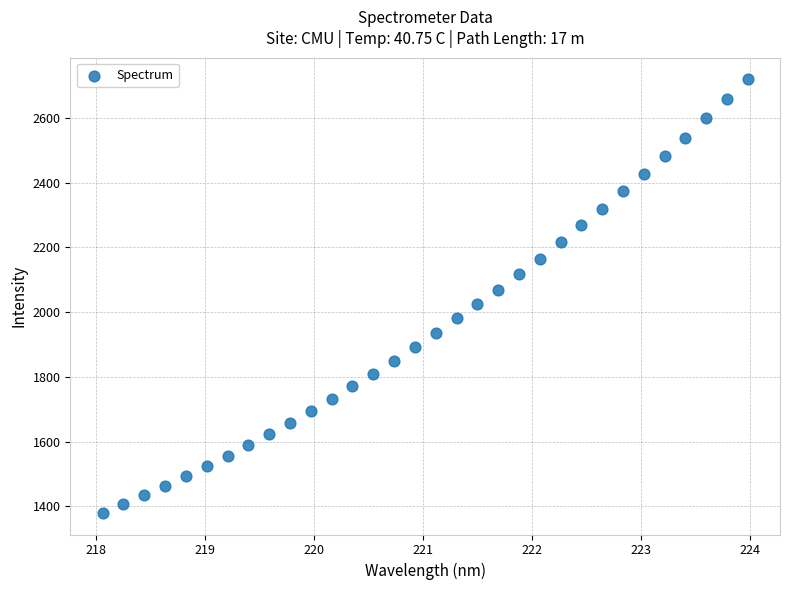

What is the range of X values (max minus min)?

5.9